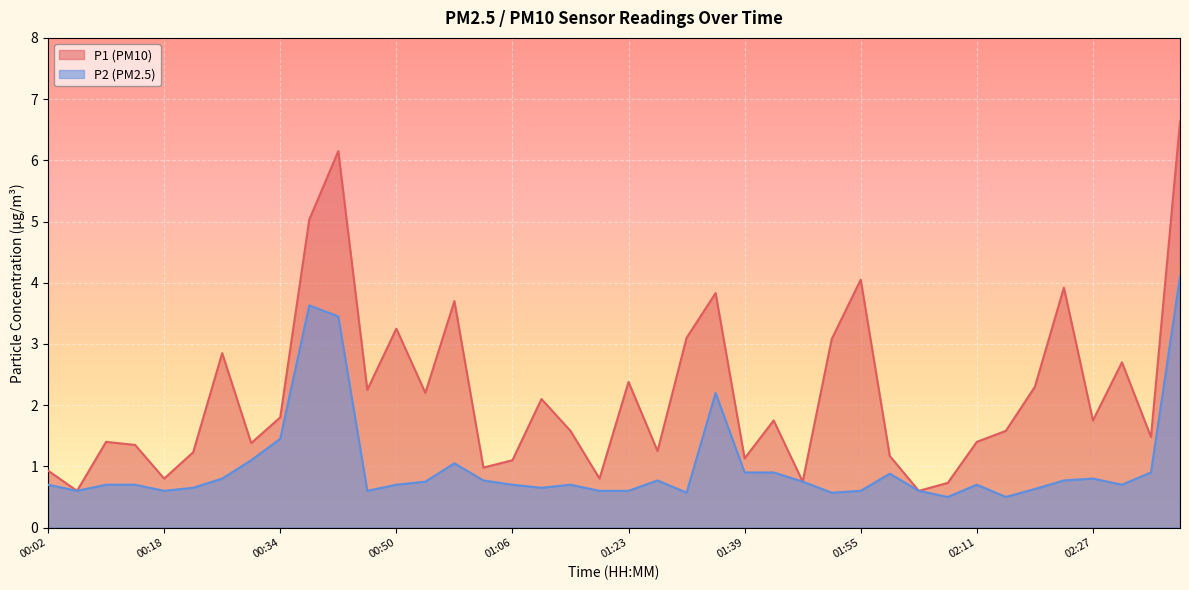

Which label corresponds to the largest value in the chart?

02:39